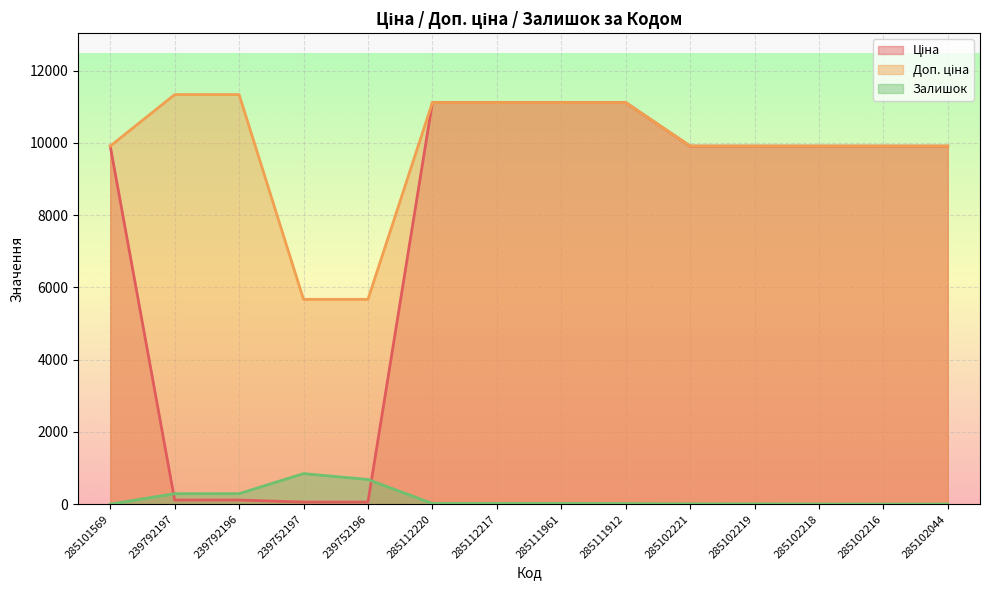

Which has a higher value, 239752196 or 285112217?

285112217